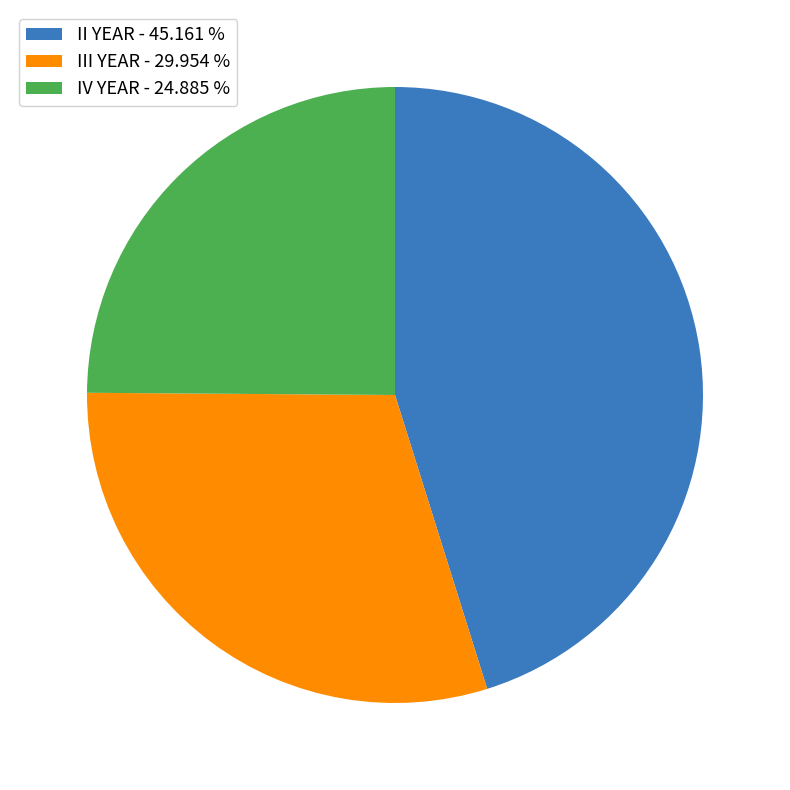

Is it true that III YEAR is 30% of the pie?

True